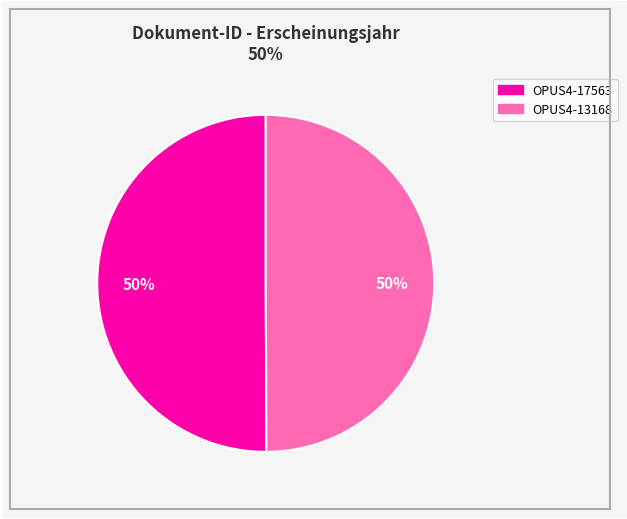

Count the number of slices in the pie.

2